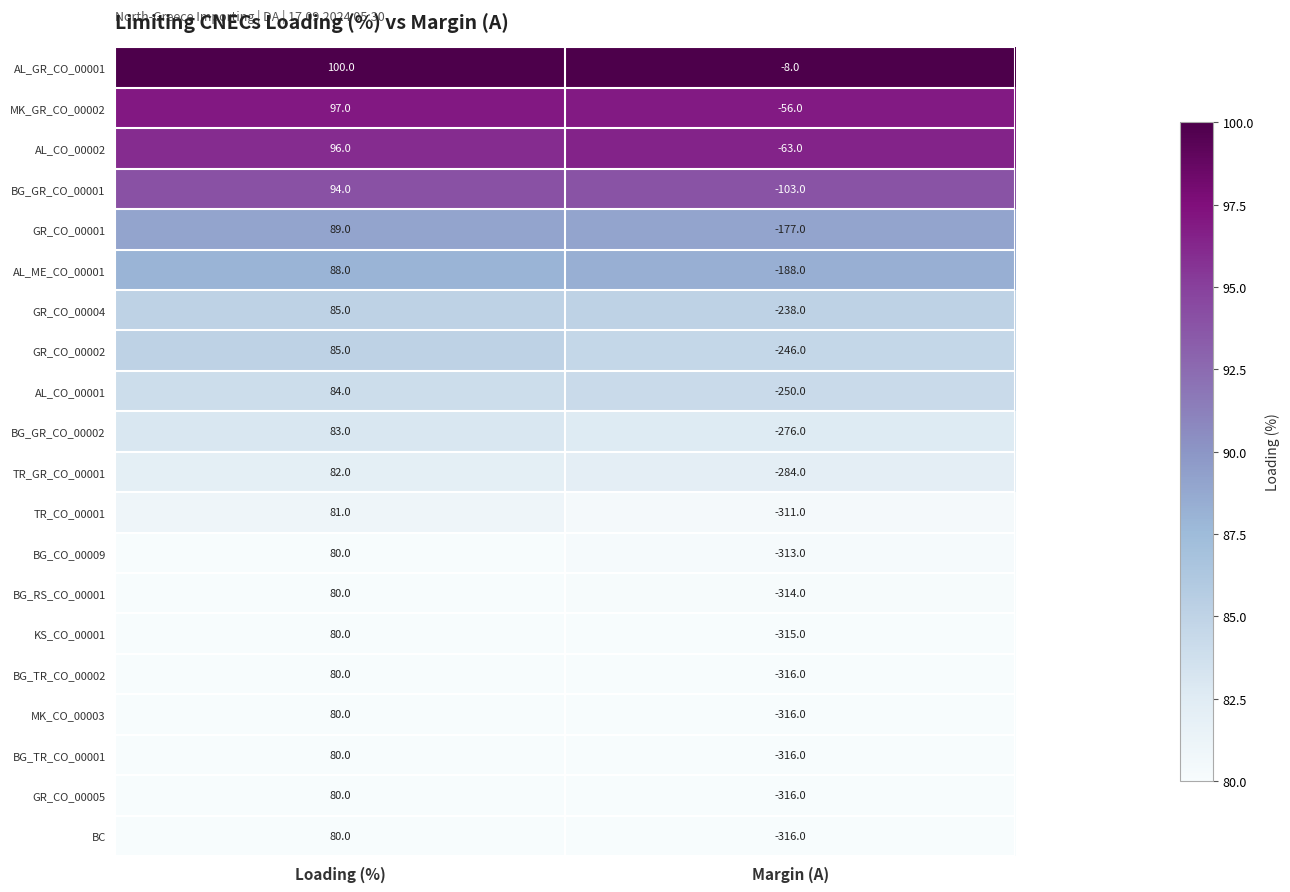

What is the difference between the AL_GR_CO_00001 values at Margin (A) and Loading (%)?

108